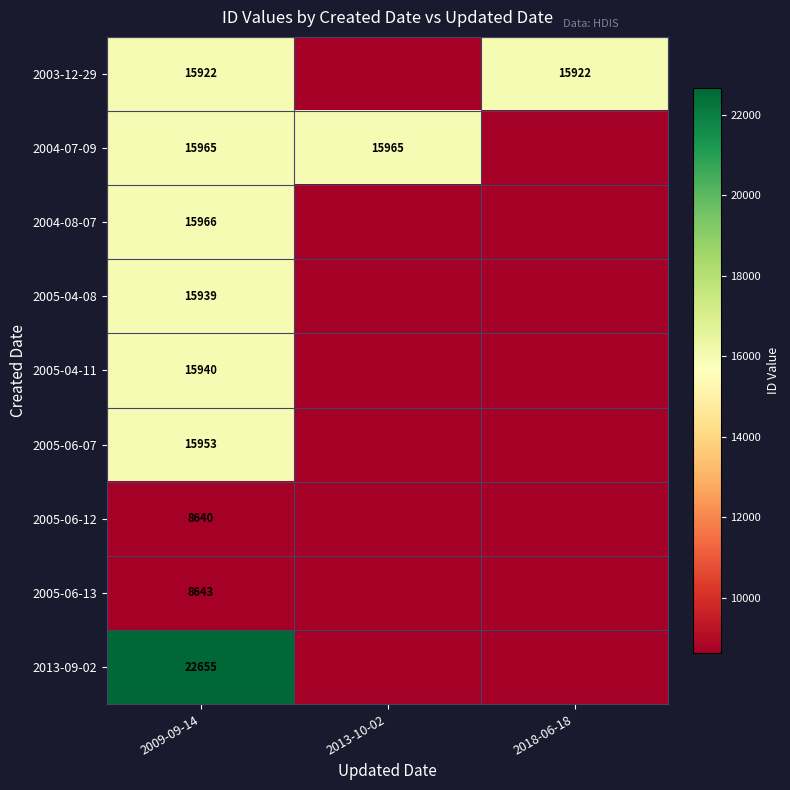

Is it true that 2005-04-11 equals 6410 at 2009-09-14?

False